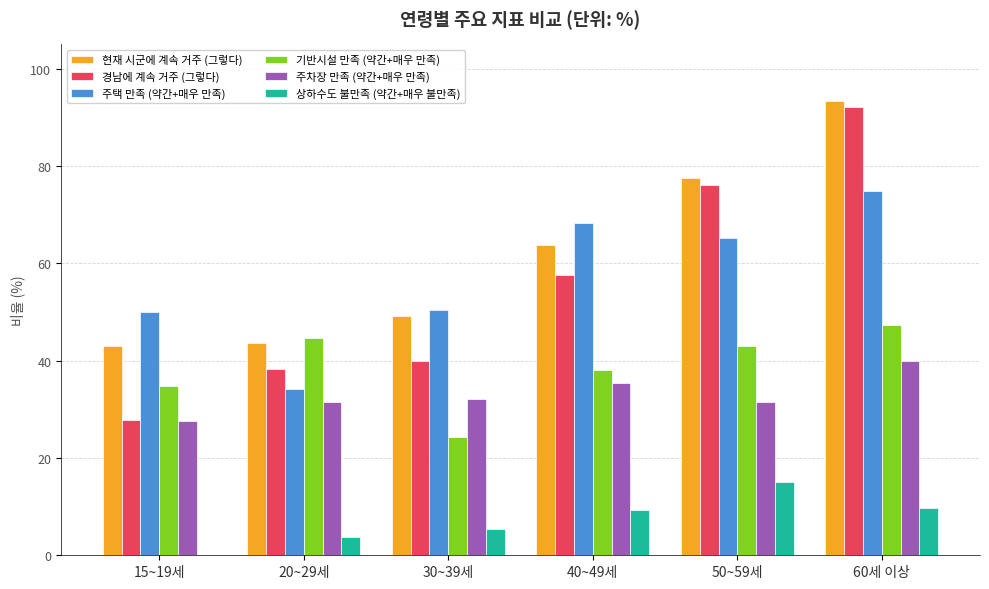

What is the total value across all series at 50~59세?

308.4